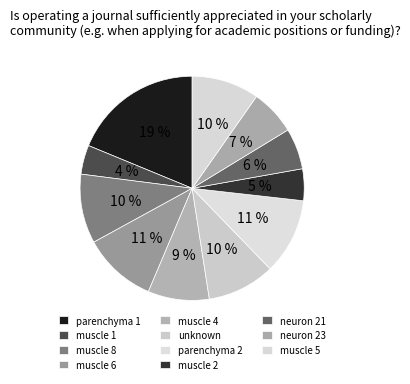

Is muscle 8 the majority of the pie?

No